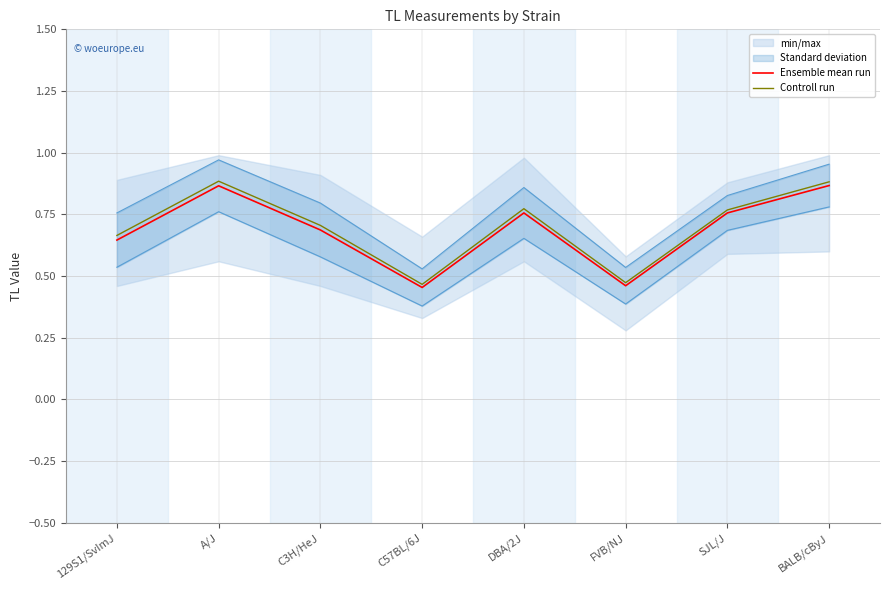

What is the total value across all series at C57BL/6J?

0.9